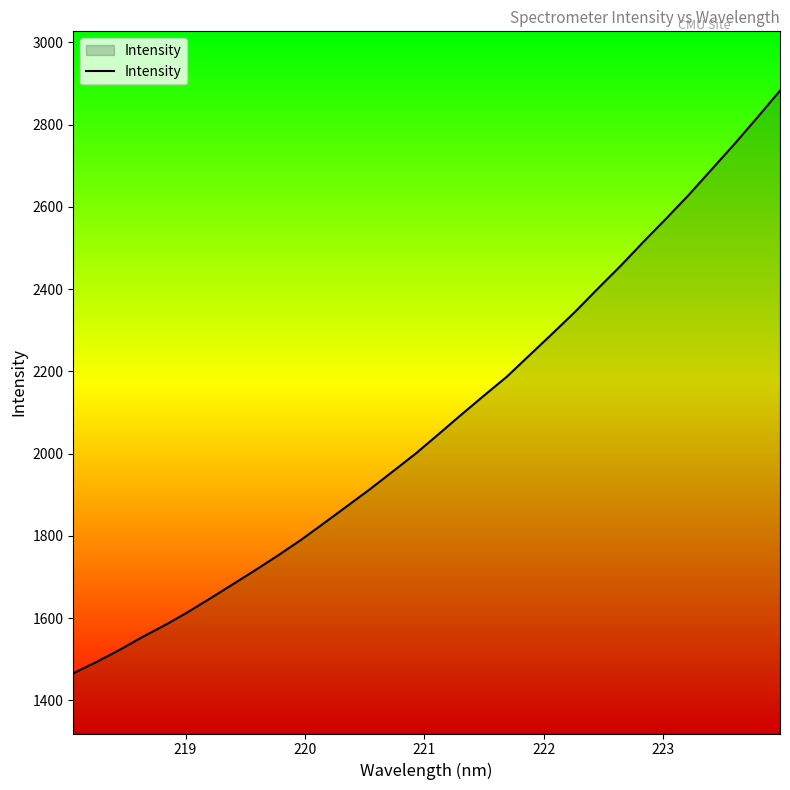

What is the smallest value displayed?

1465.8